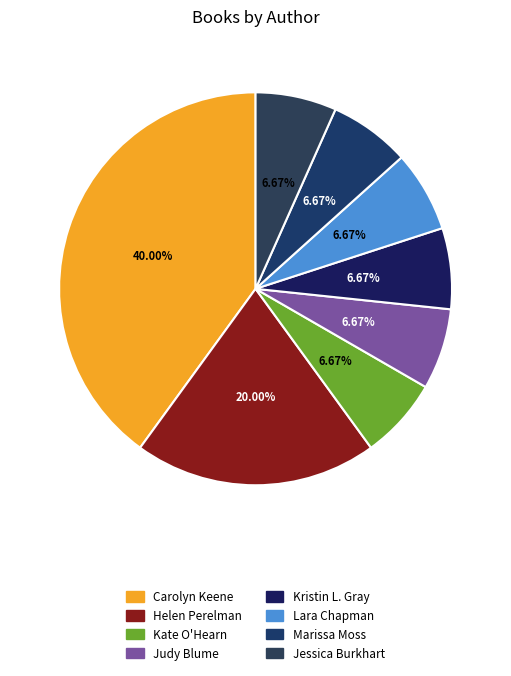

How many slices are in this pie chart?

8